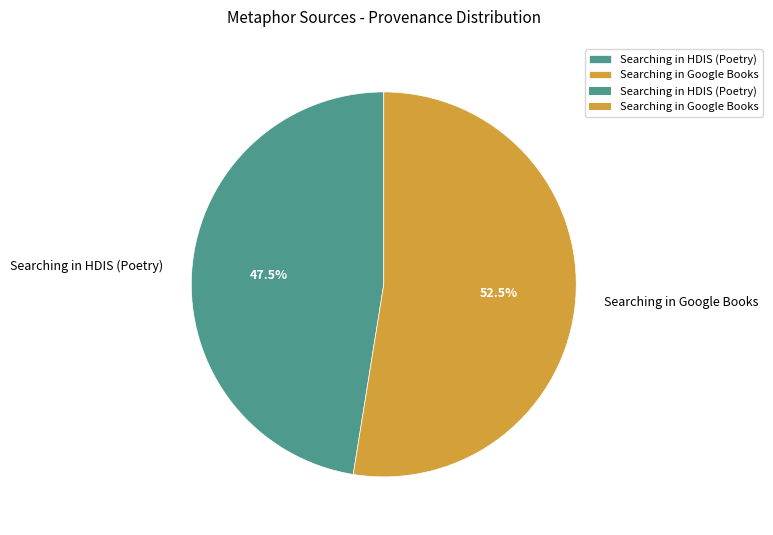

Rank the categories by value from highest to lowest.

Searching in Google Books, Searching in HDIS (Poetry)